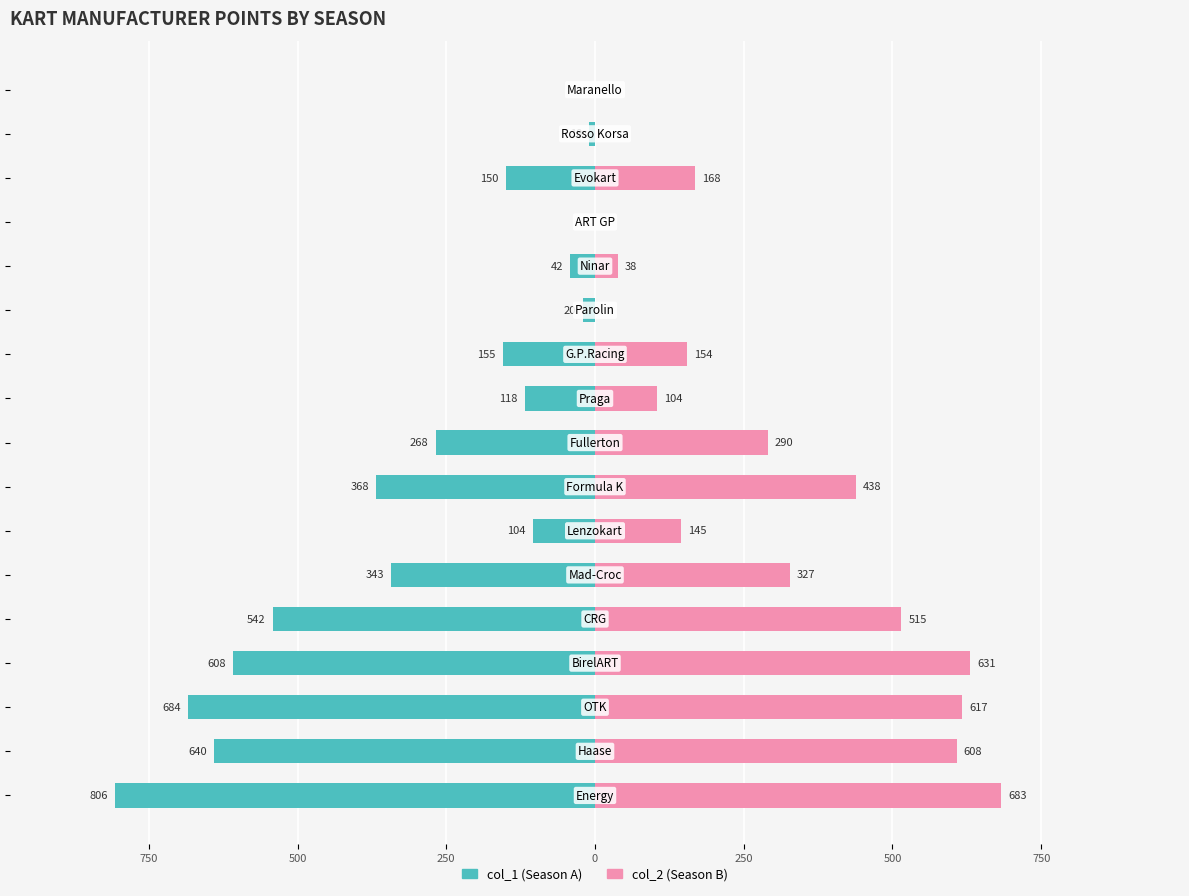

Which series changed the most between 12 and 16?

col_1